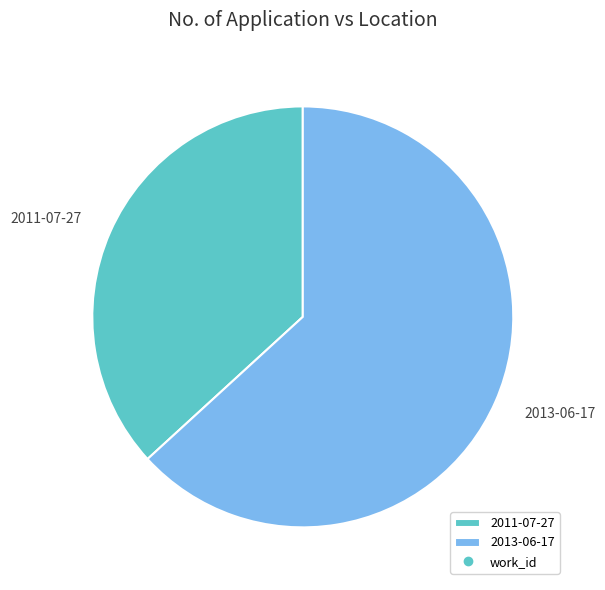

Between 2013-06-17 and 2011-07-27, which is larger?

2013-06-17